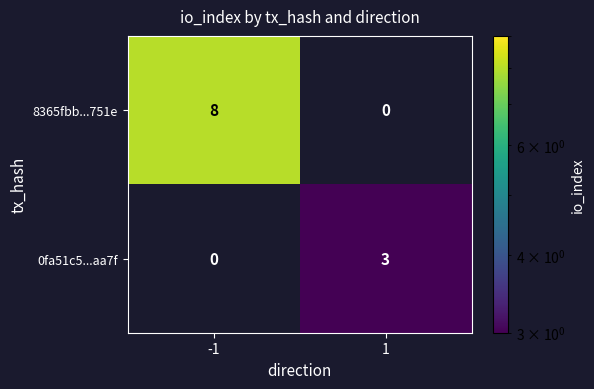

The value of 0fa51c5...aa7f at -1 is 0. True or false?

True